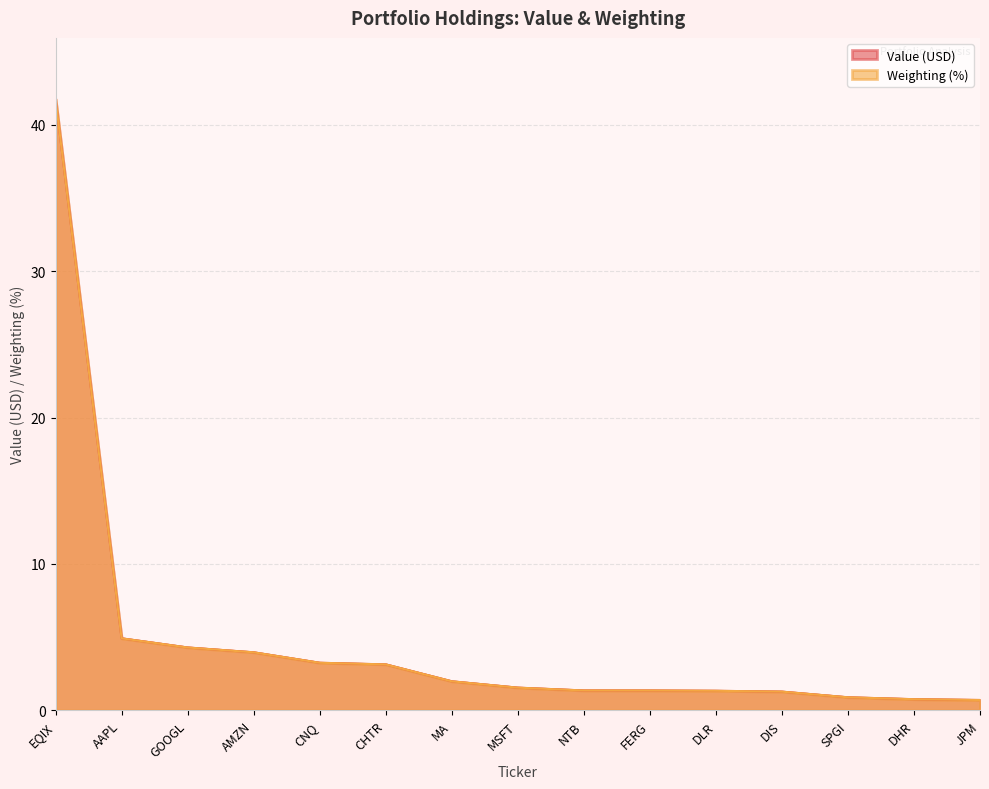

At which category is the sum across all series the highest?

EQIX